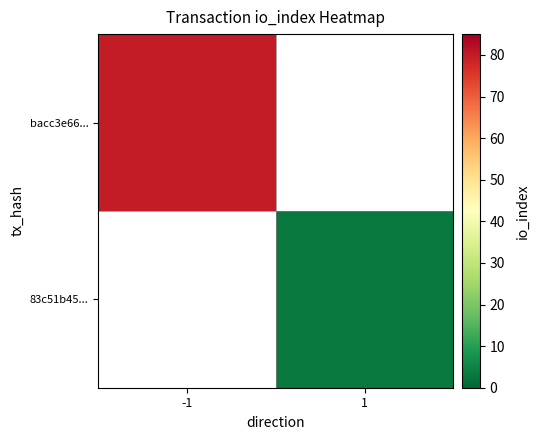

At how many categories does at least one series exceed 20?

1